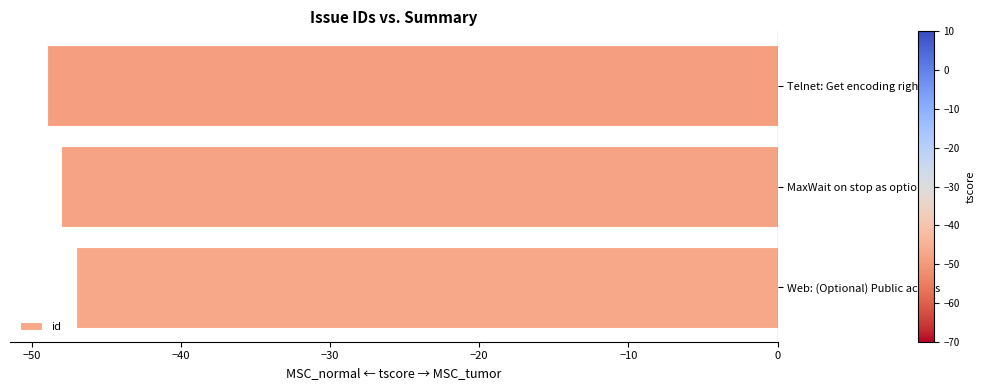

Read the value at MaxWait on stop as option.

-48